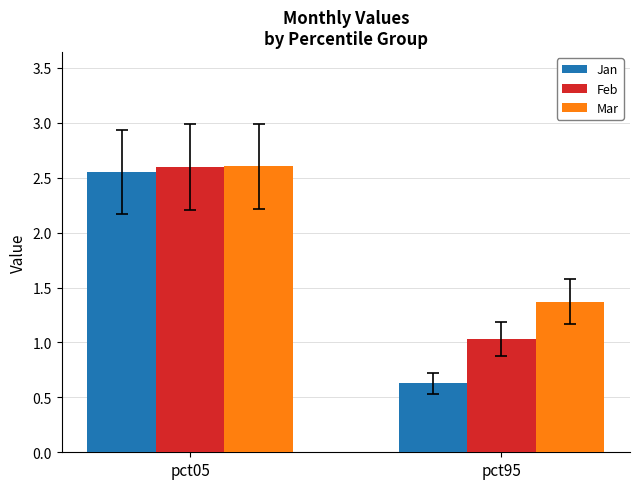

How many distinct data groups are displayed?

3